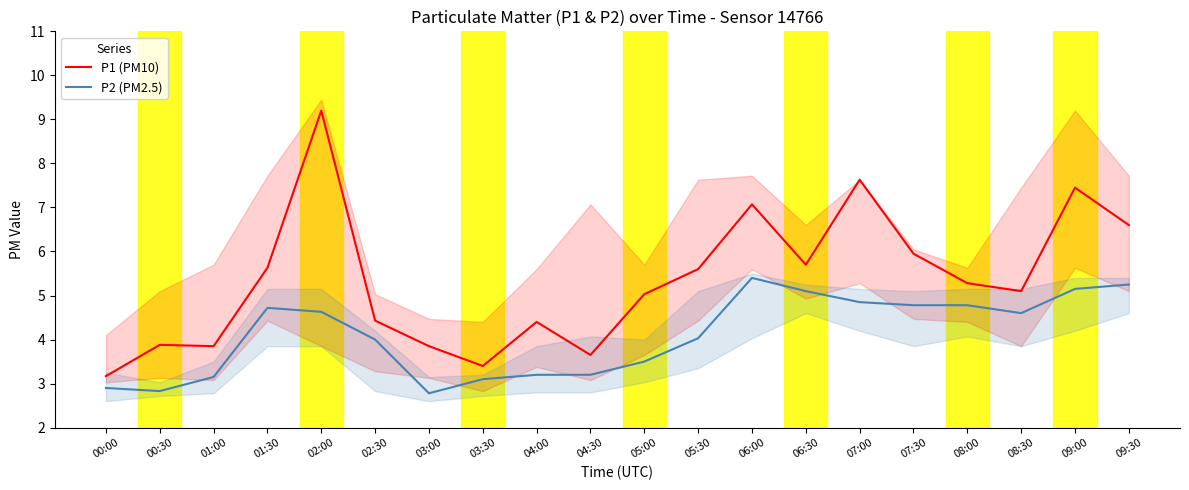

List the series in order of their peak value, lowest first.

P2 (PM2.5), P1 (PM10)